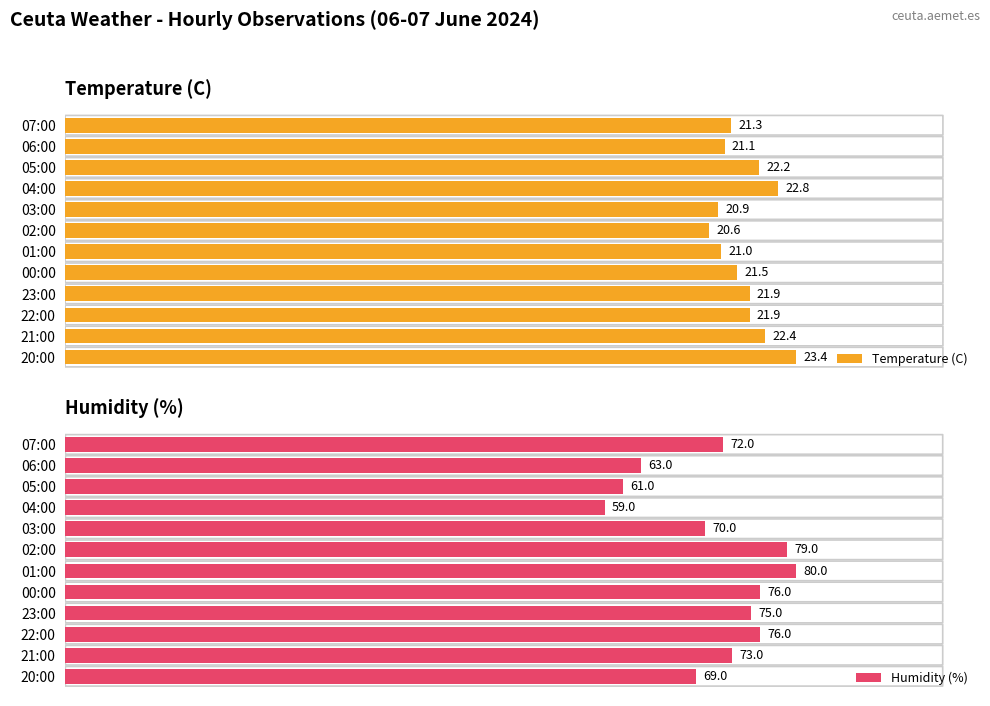

Which series has the largest total across all categories?

Humidity (%)